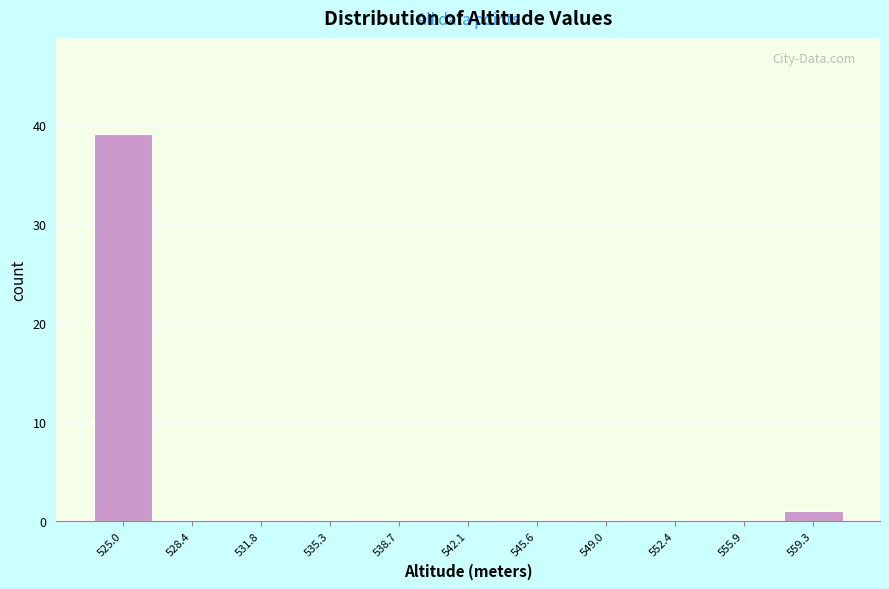

Reading left to right, list every bar in this chart as the range it spans on the x-axis followed by its height. Neither the bar edges nor the heights are printed on the chart, so give them approximately, as read against the axes.

523.0 to 526.5: 39
526.5 to 530.0: 0
530.0 to 533.5: 0
533.5 to 537.0: 0
537.0 to 540.5: 0
540.5 to 544.0: 0
544.0 to 547.5: 0
547.5 to 550.5: 0
550.5 to 554.0: 0
554.0 to 557.5: 0
557.5 to 561.0: 1